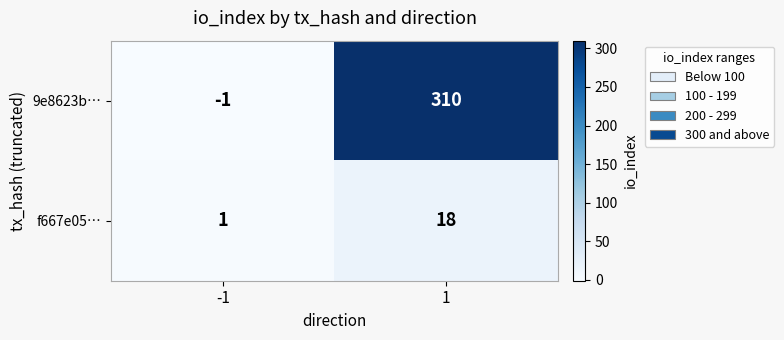

What is the maximum value for 9e8623b…?

310